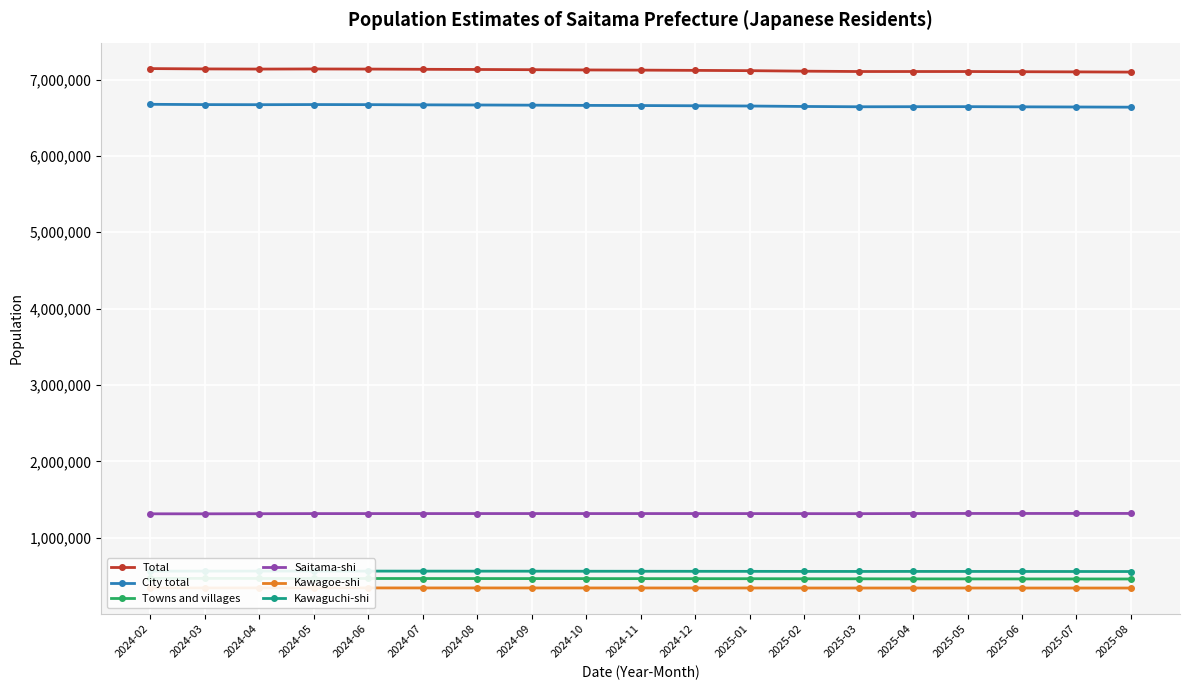

Where is the first local minimum for Saitama-shi?

2024-03